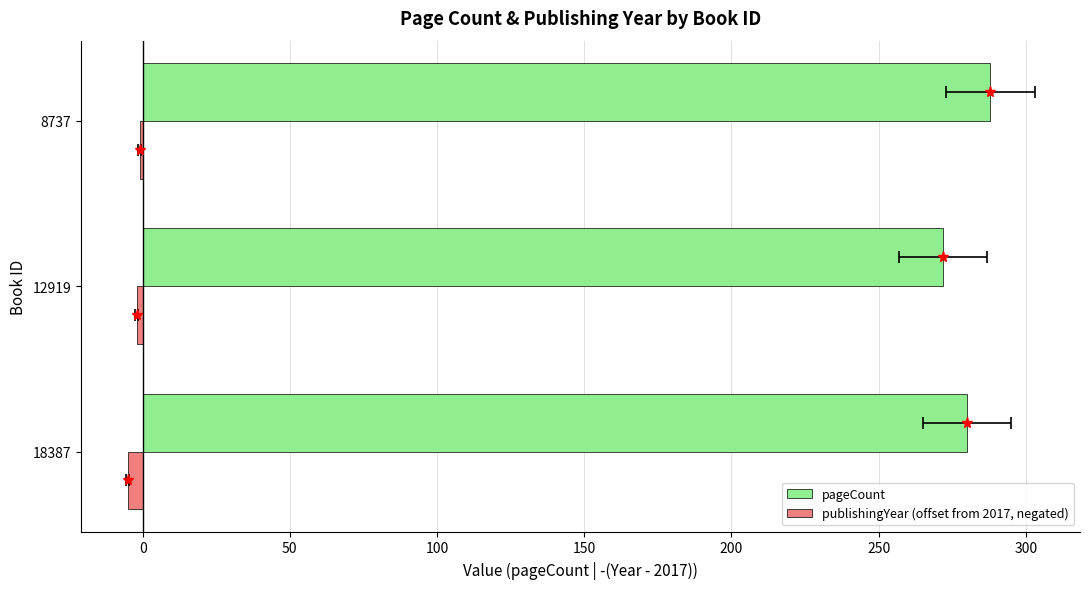

Does the chart contain any negative values?

Yes